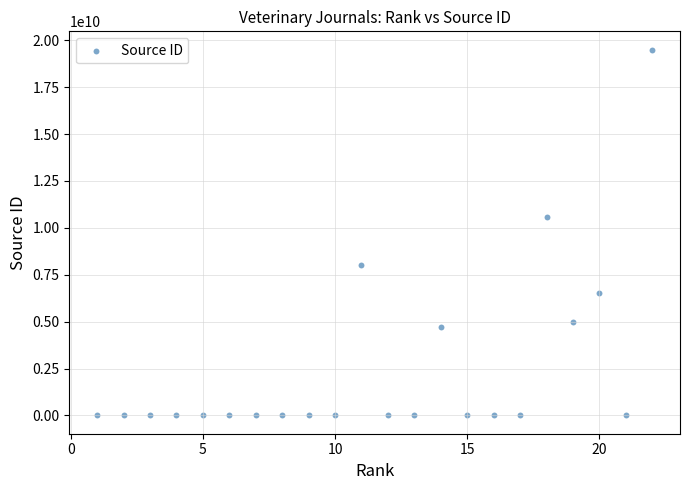

What Y value in the scatter plot is closest to 9750087216?

10600153337